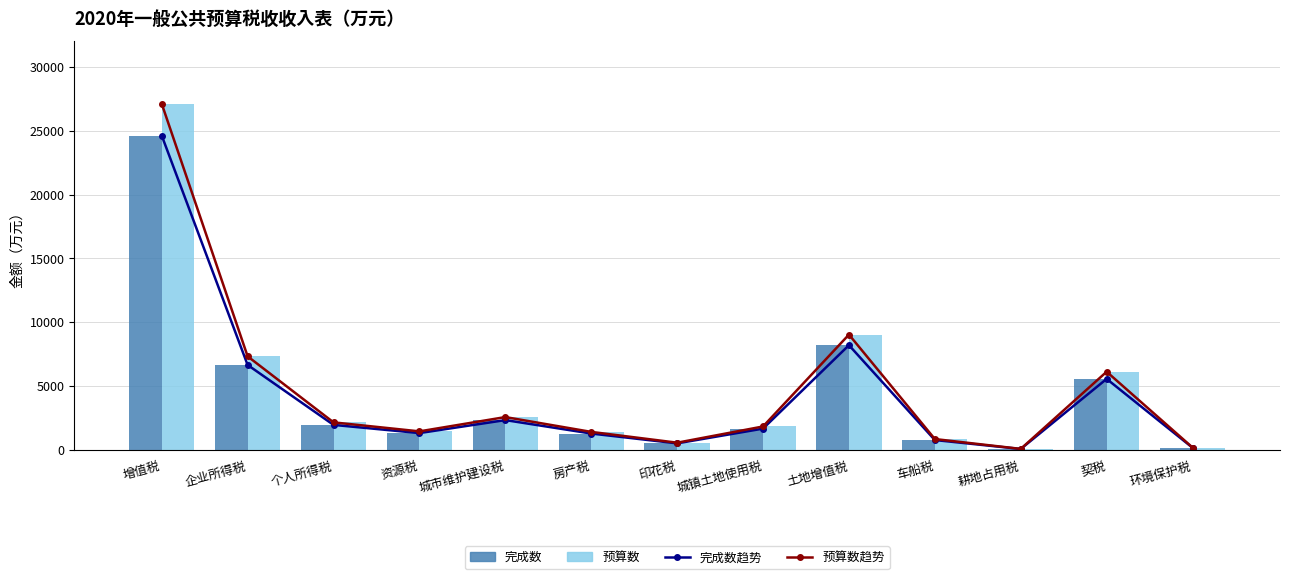

Which category has the lowest value across all series?

耕地占用税